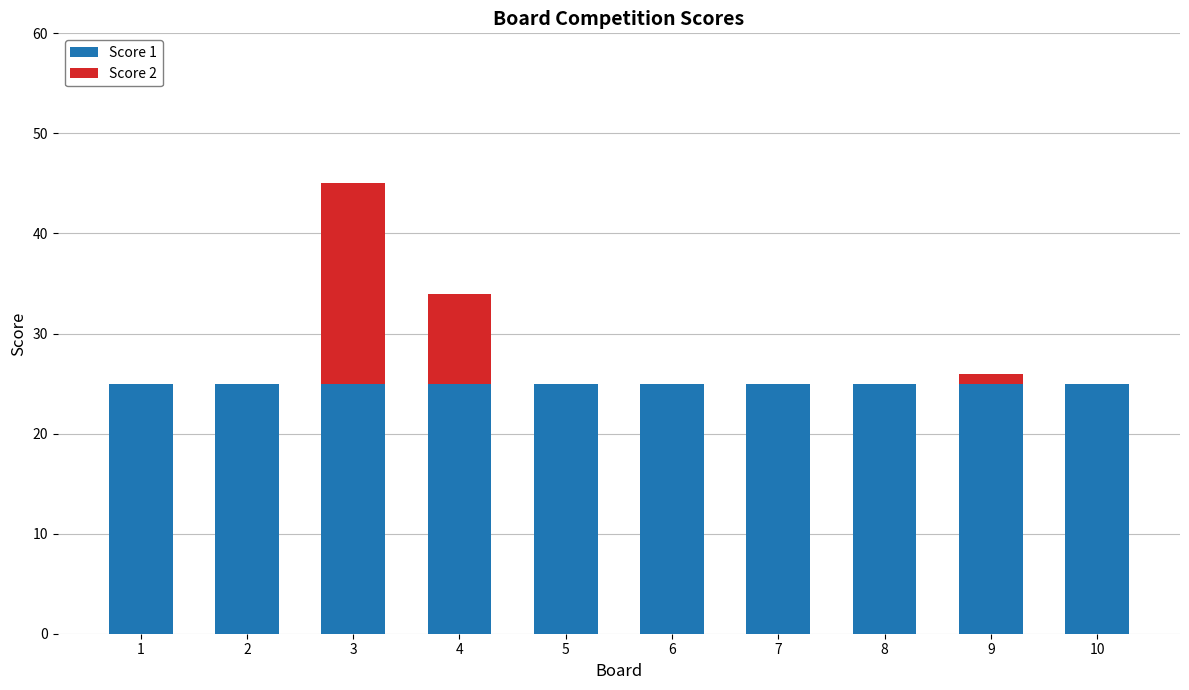

What is the total value across all series at 6?

25